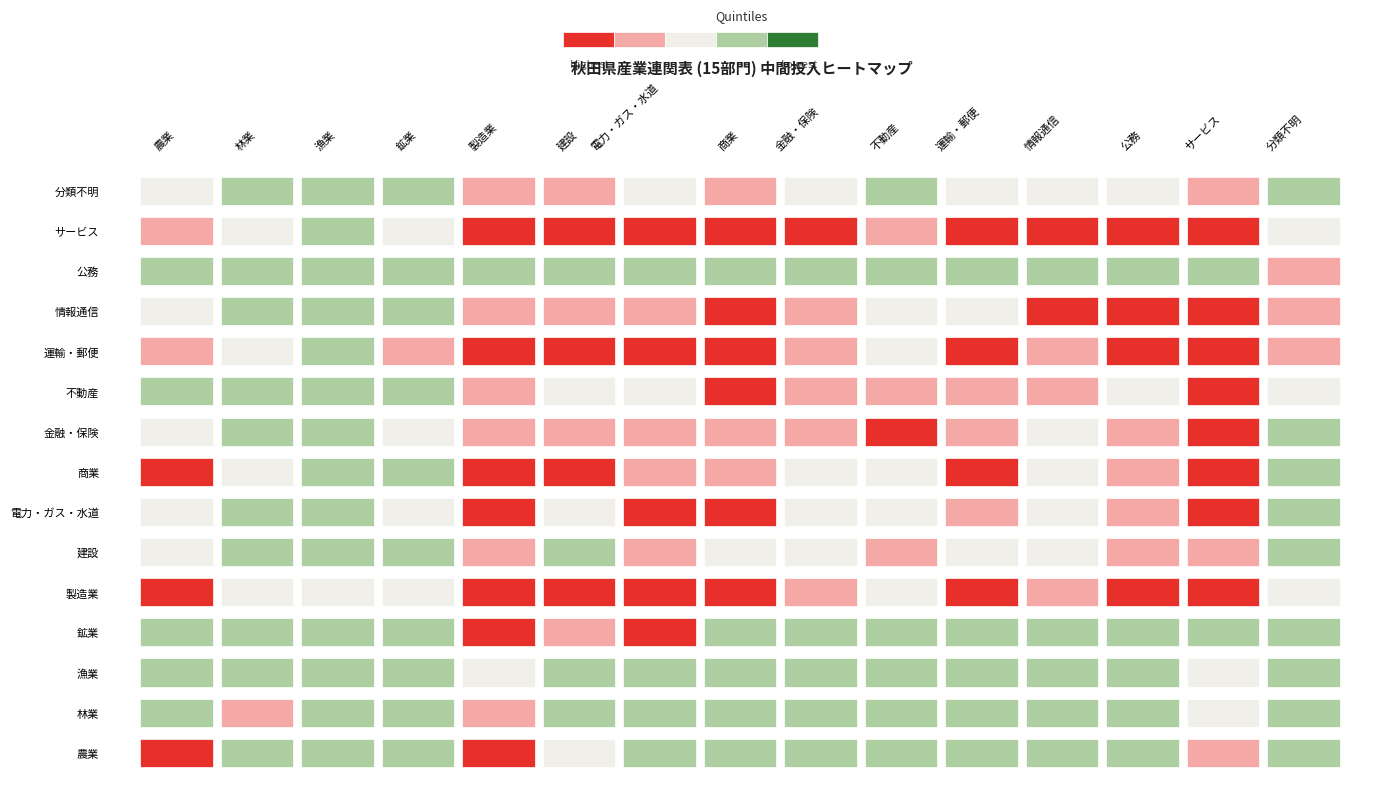

The 不動産 series shows 24 at 林業. True or false?

True